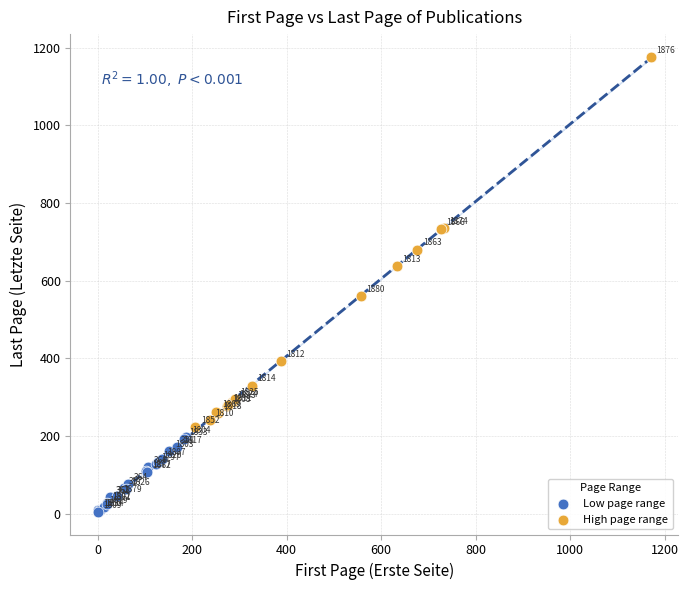

Which series has the widest spread of Y values?

High page range